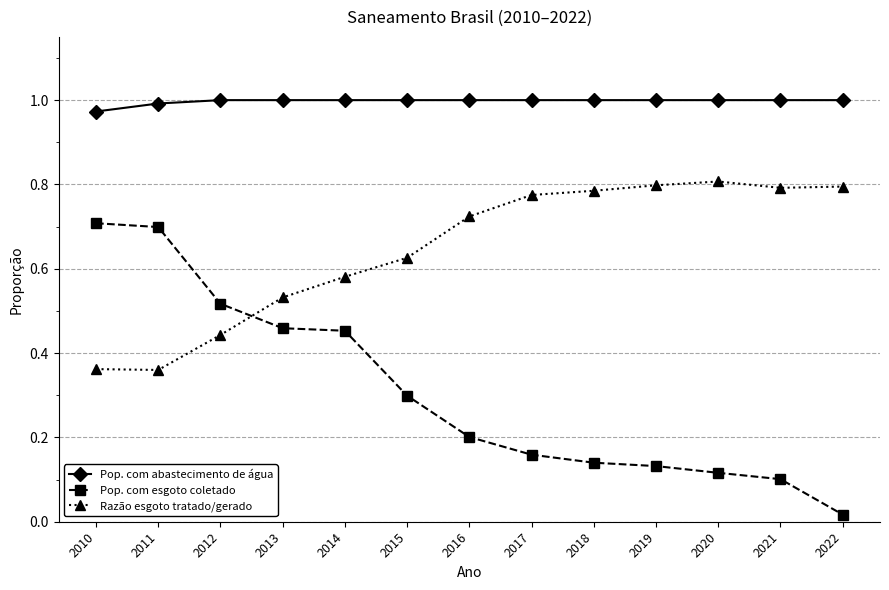

Is the value of Pop. com esgoto coletado at 2011 greater than the value of Pop. com abastecimento de água at 2012?

No